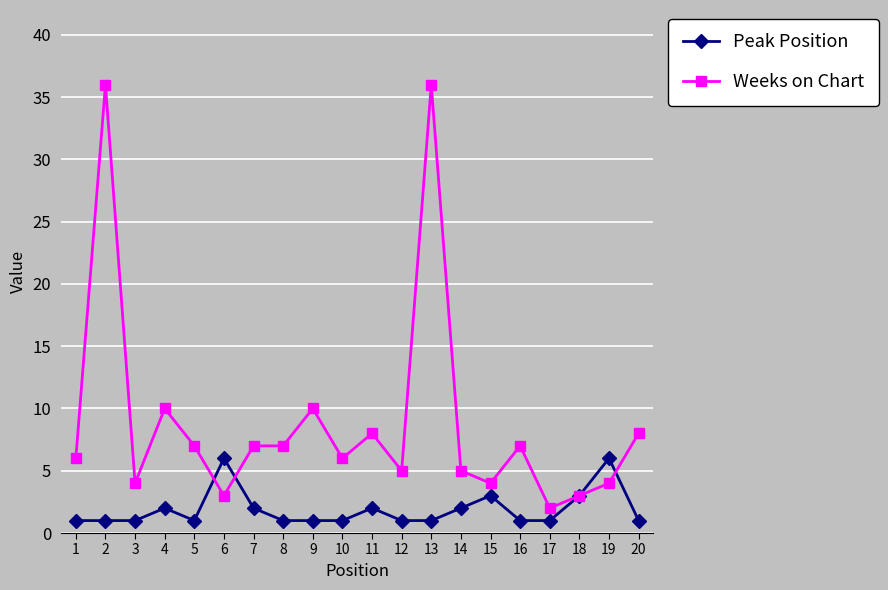

Is it true that Peak Position equals 1 at 5?

True